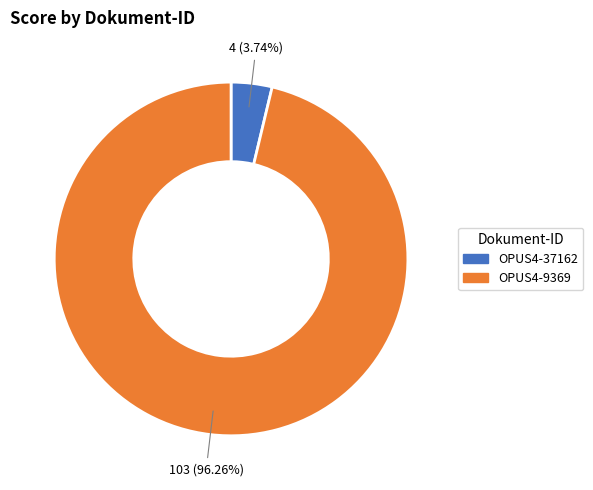

Combined, what portion of the pie is OPUS4-9369 and OPUS4-37162?

100.0%